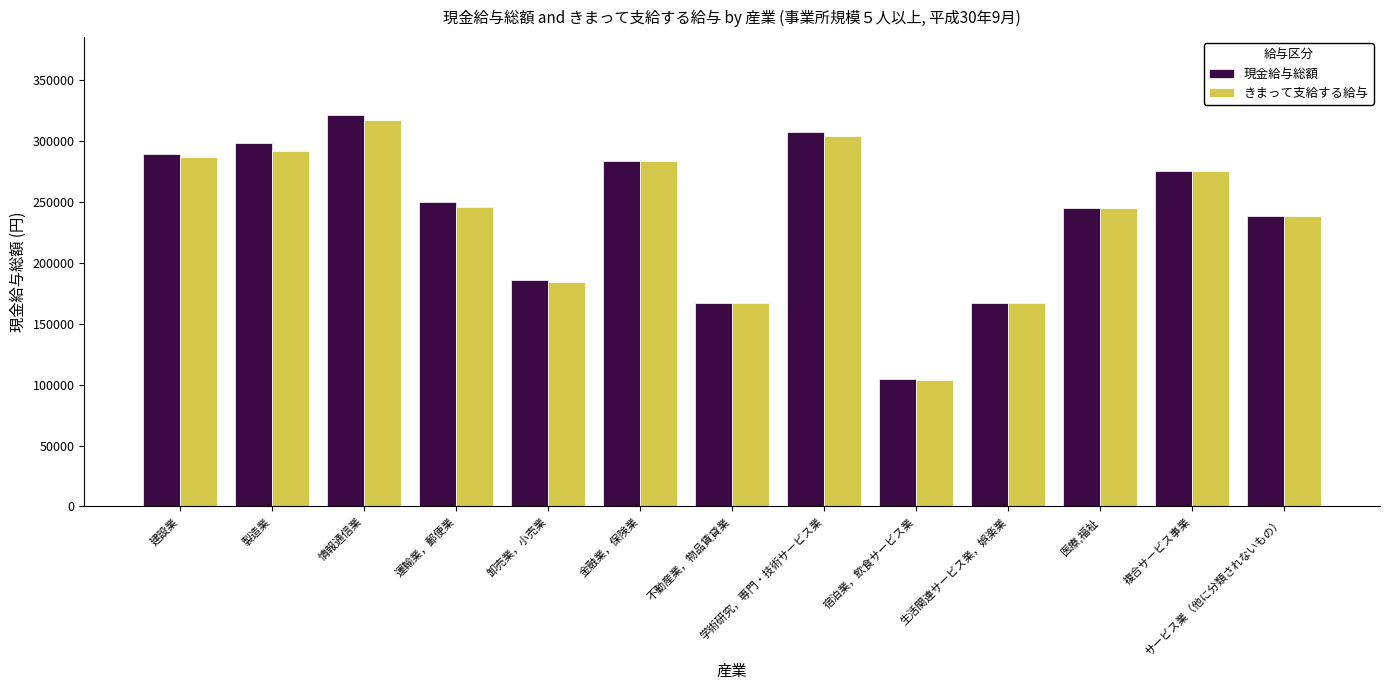

How many groups of bars are there?

13